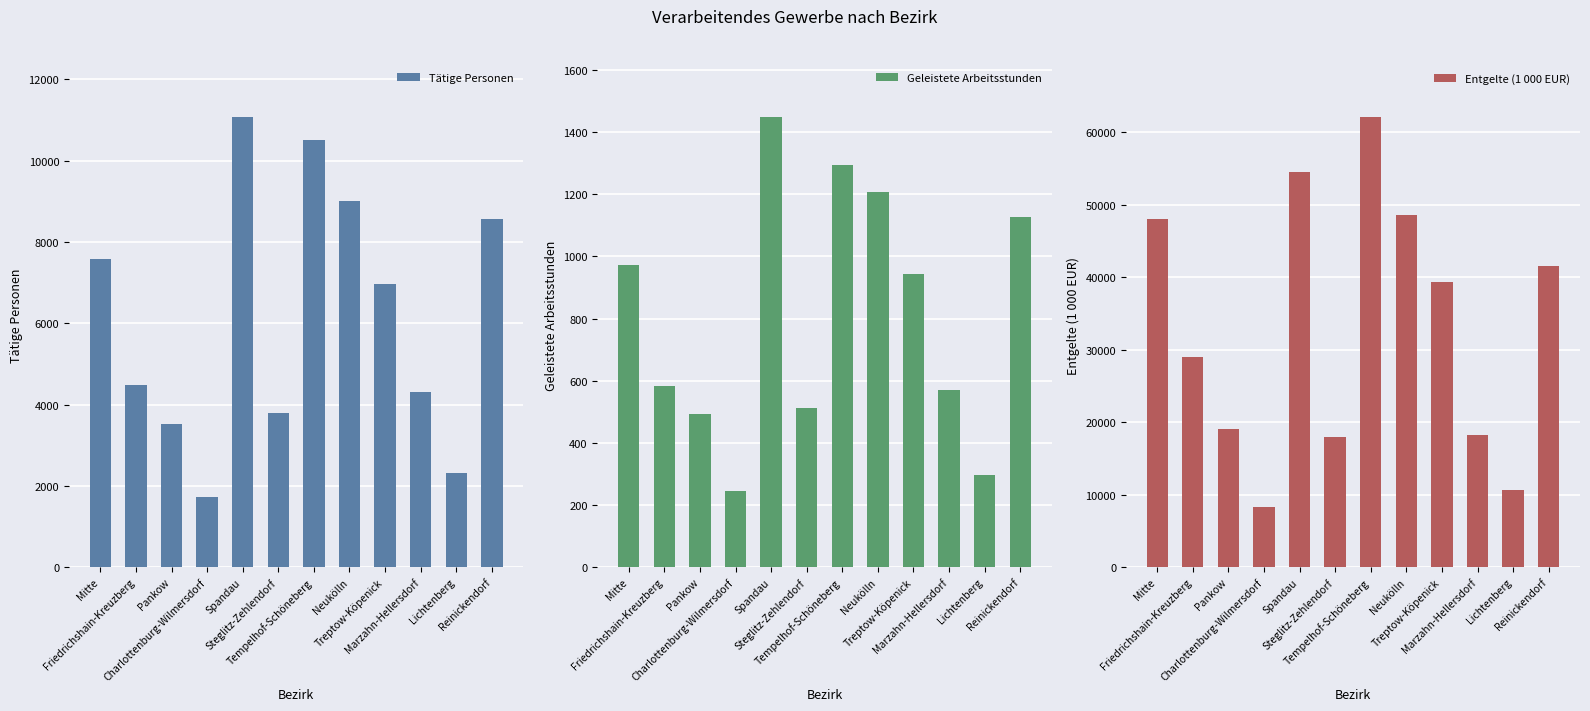

At which category is the sum across all series the highest?

Tempelhof-Schöneberg